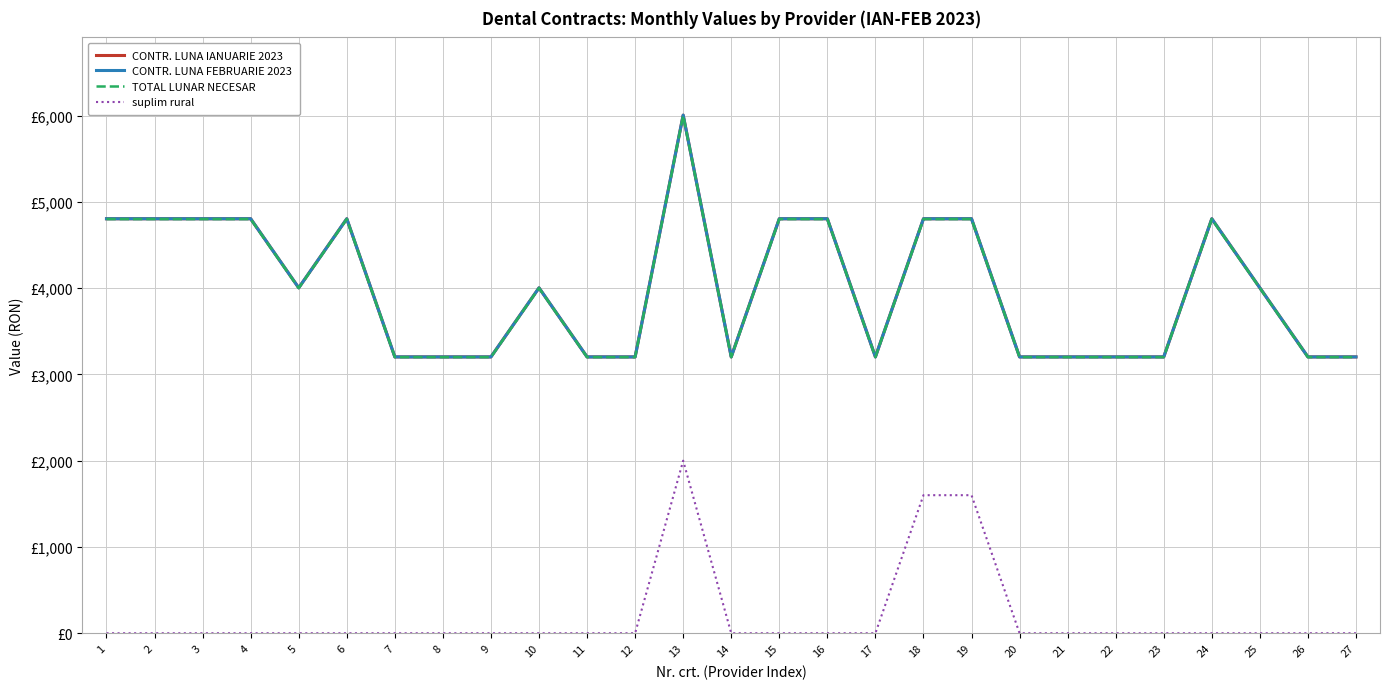

Does the chart have visible grid lines?

Yes